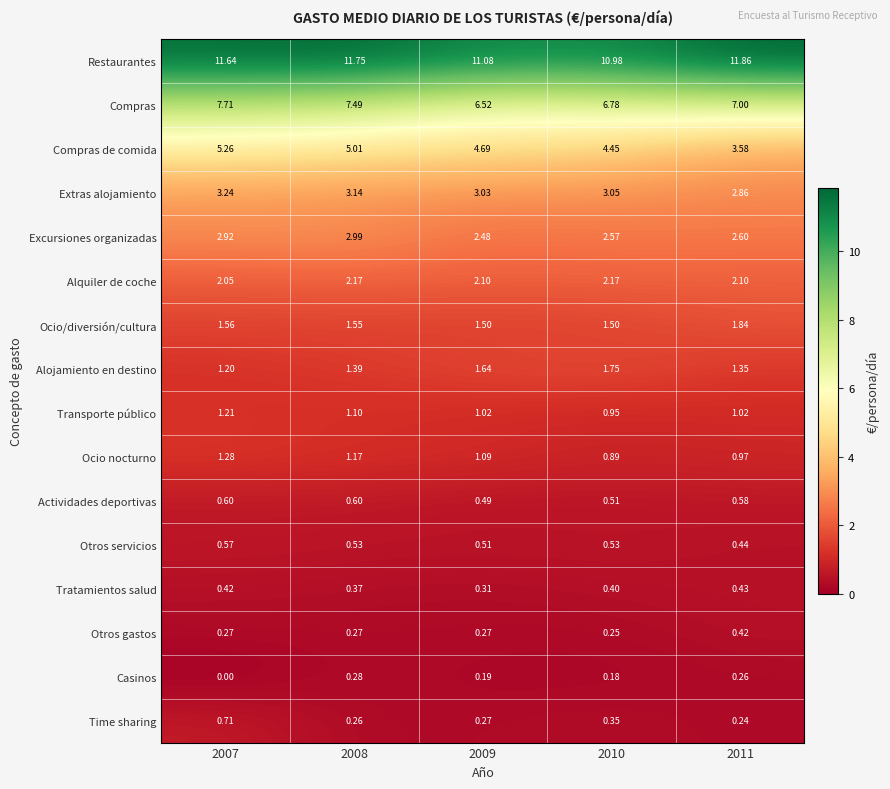

At which category is the sum across all series the highest?

2007